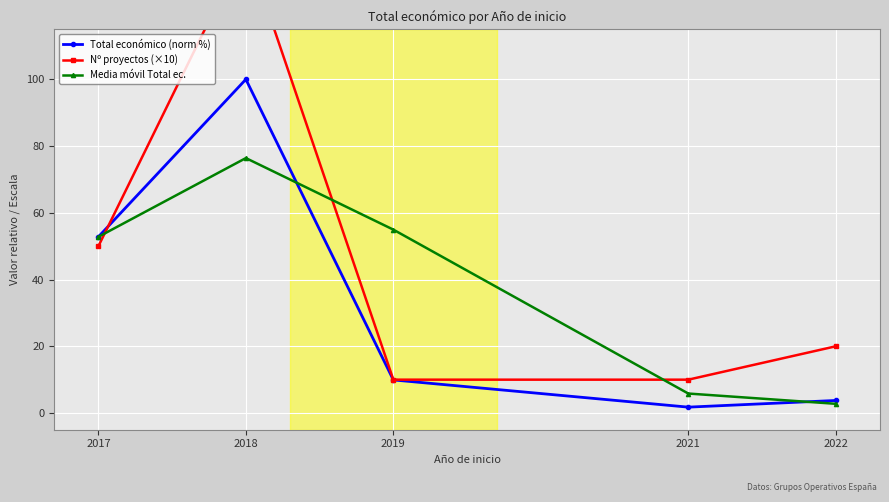

What is the difference between the Media móvil Total ec. values at 2018 and 2021?

70.6